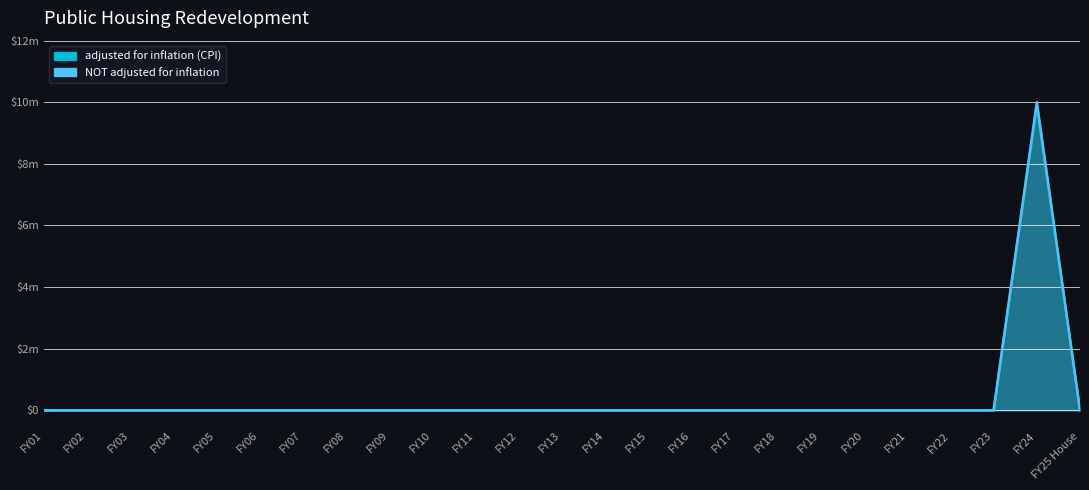

What position from the left is FY09?

9